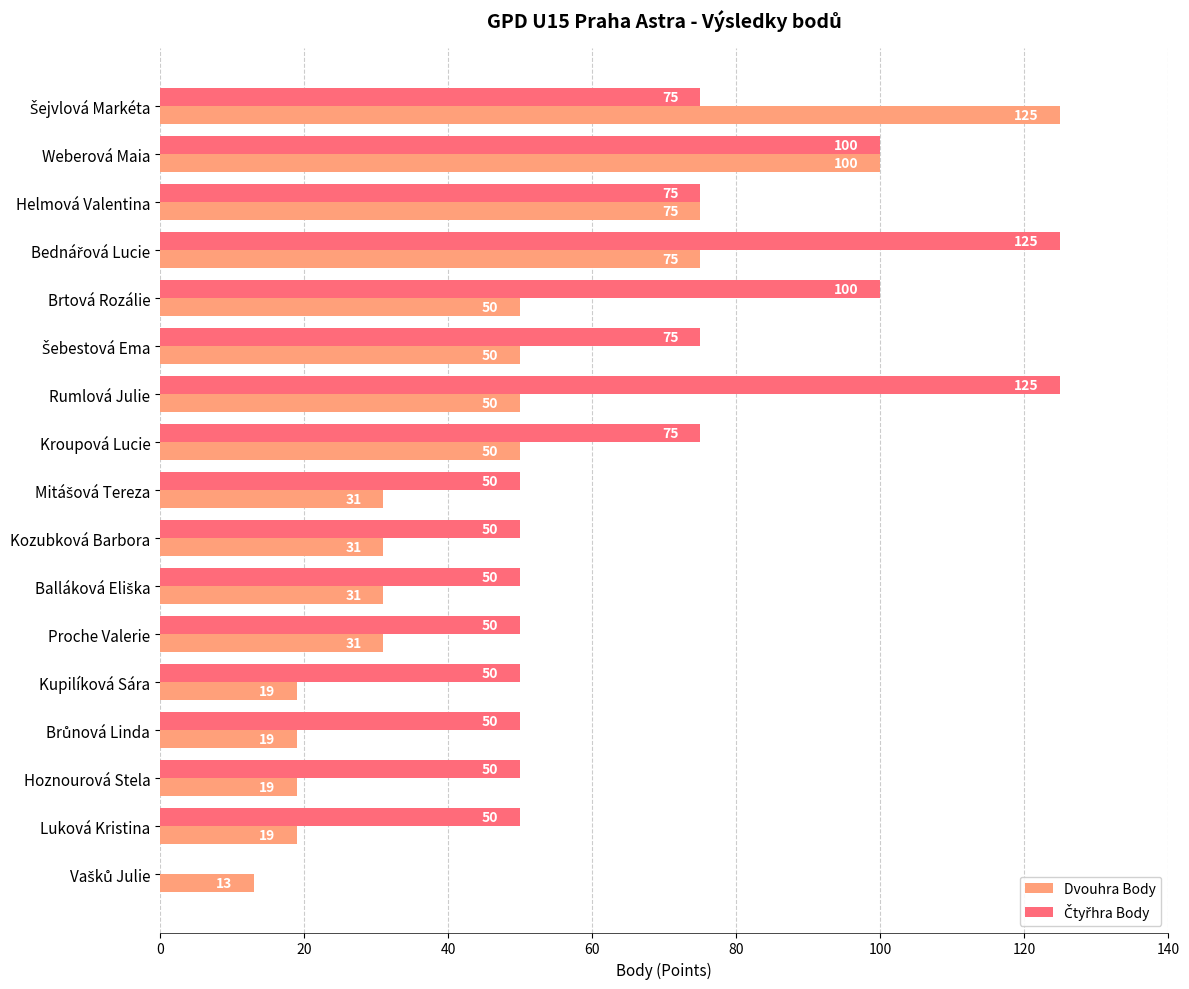

True or false: Dvouhra Body has a value of 31 at Kupilíková Sára.

False